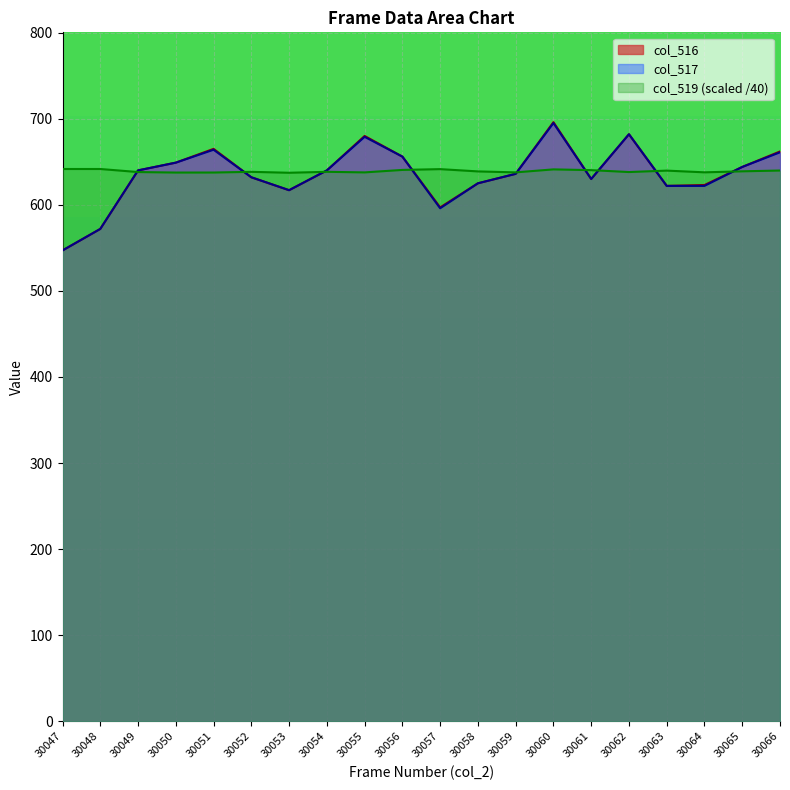

True or false: col_517 and col_516 intersect in this chart.

False